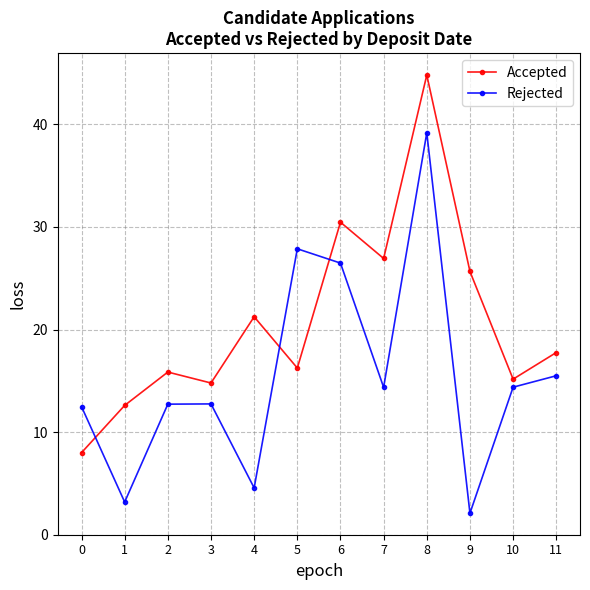

What is the spread (max minus min) of values at 1?

9.4